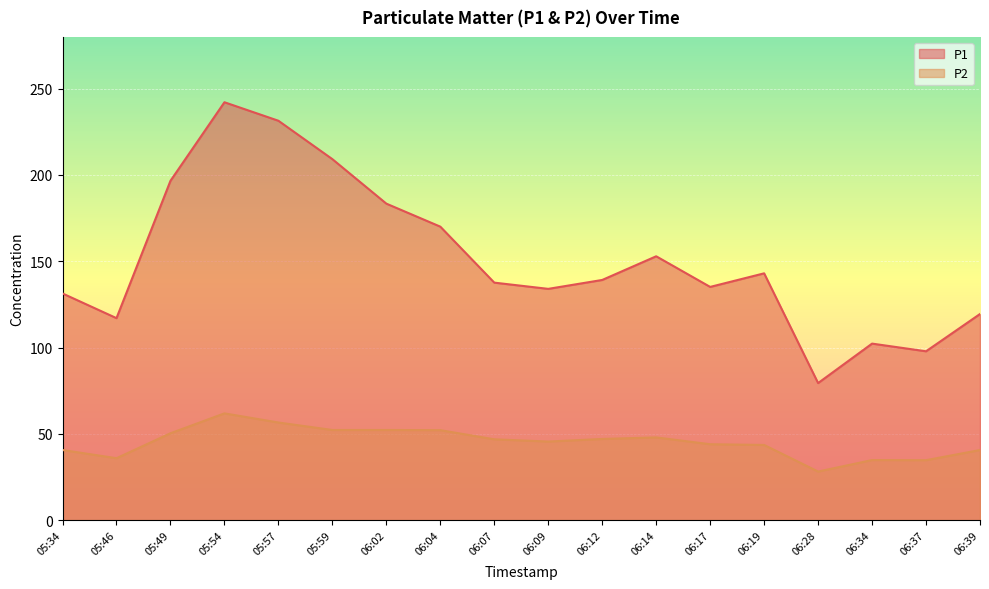

Which category has the highest value across all series?

05:54